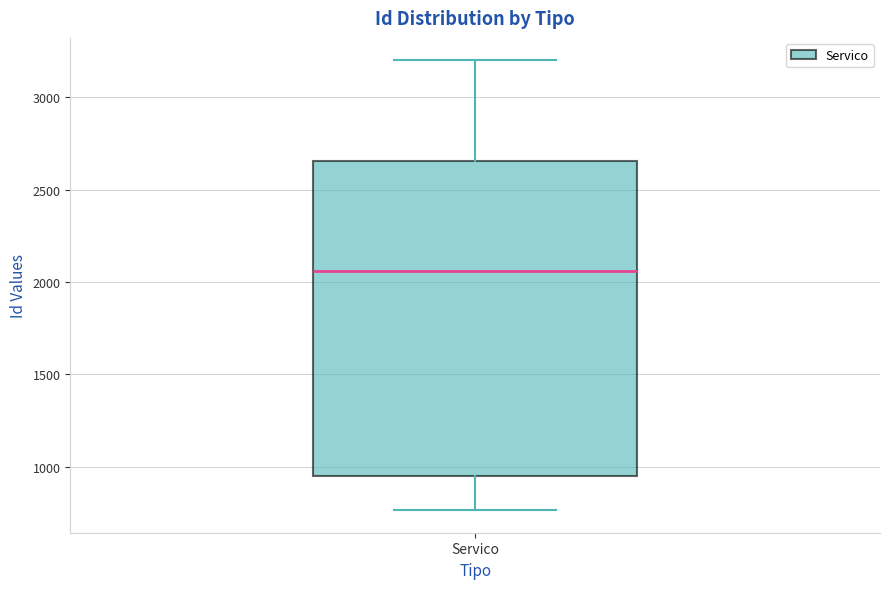

Read this box plot against the y-axis: the position of the median line, the range covered by the box, and the ends of both whiskers. The values are not printed on the chart, so give them approximately, as read against the axis.

median 2050, box 950 to 2650, whiskers 750 to 3200